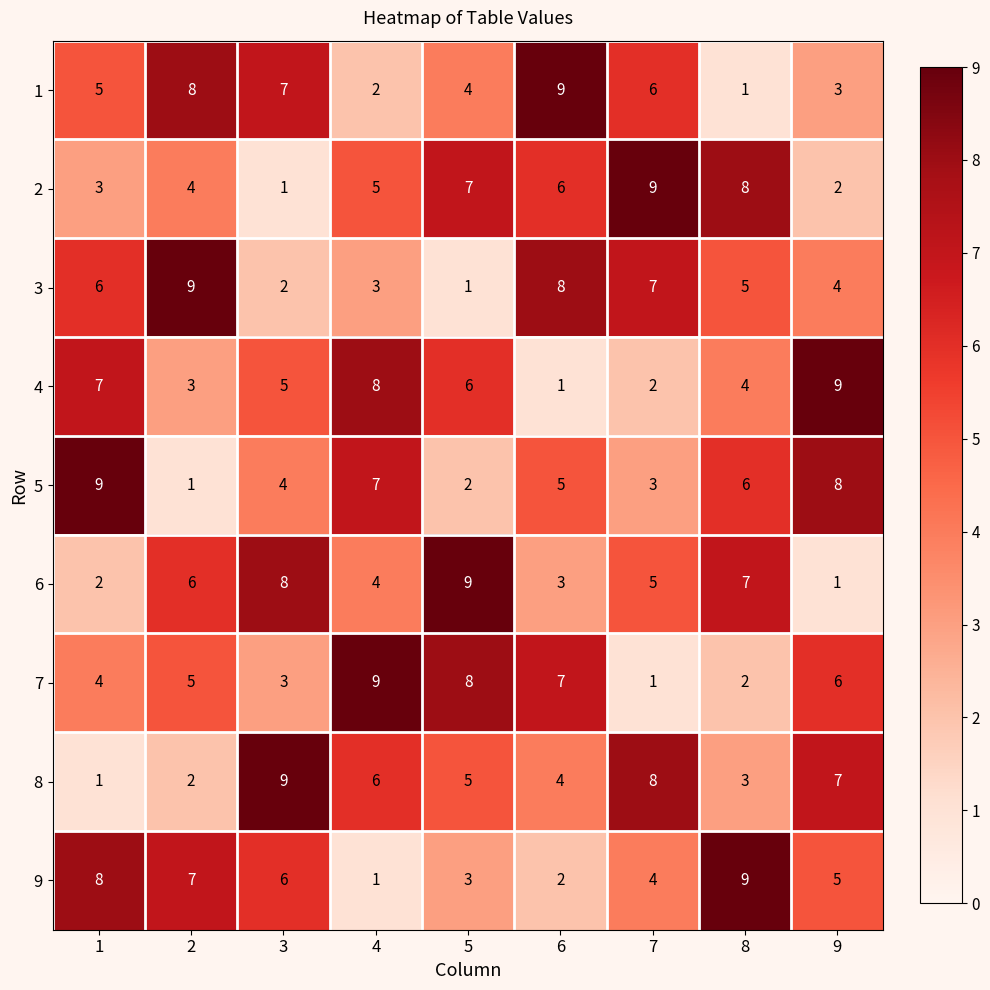

What is the total value across all series at 9?

45